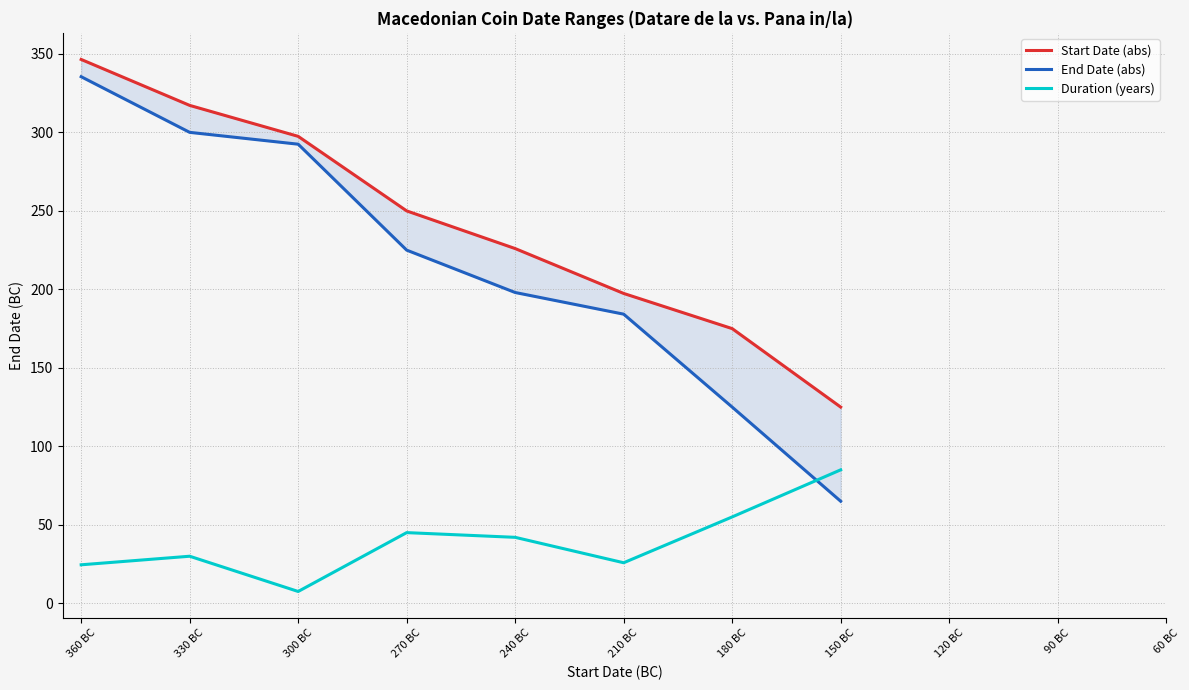

Rank the series by their maximum value, from lowest to highest.

Duration (years), End Date (abs), Start Date (abs)